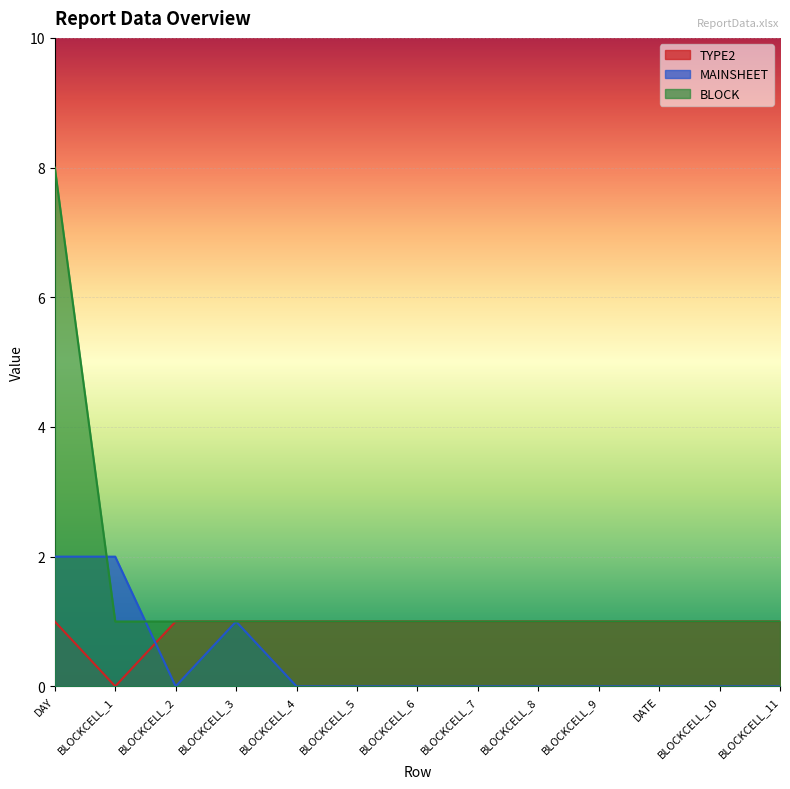

At which category is the sum across all series the highest?

DAY